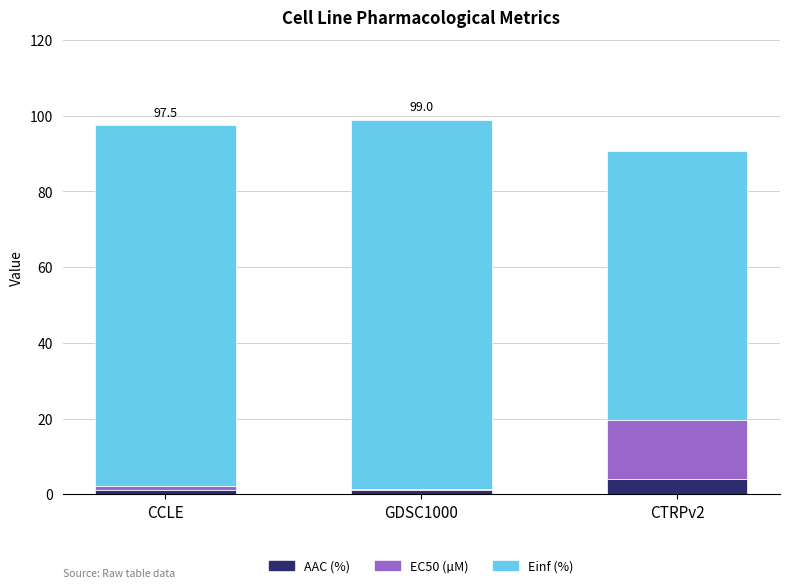

Which category has the highest value in the AAC (%) series?

CTRPv2